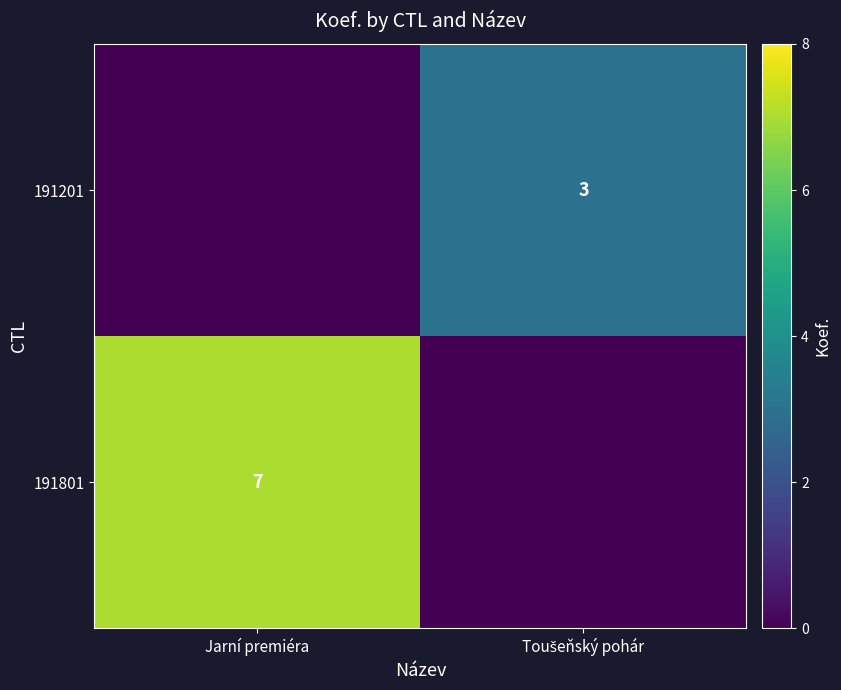

The value of 191801 at Jarní premiéra is 7. True or false?

True